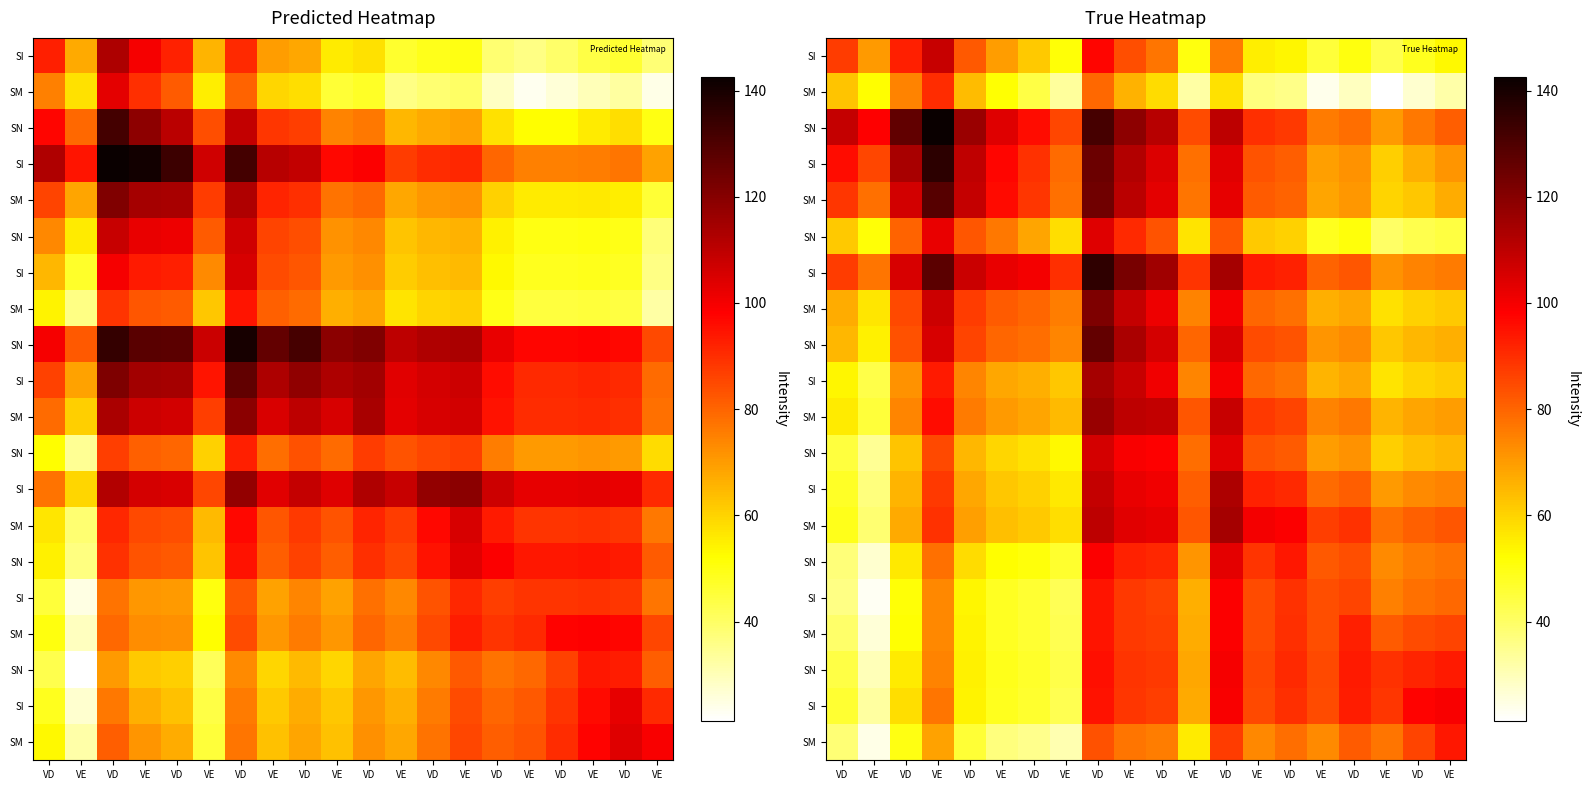

What is the difference between the highest and lowest values at VD?

72.5